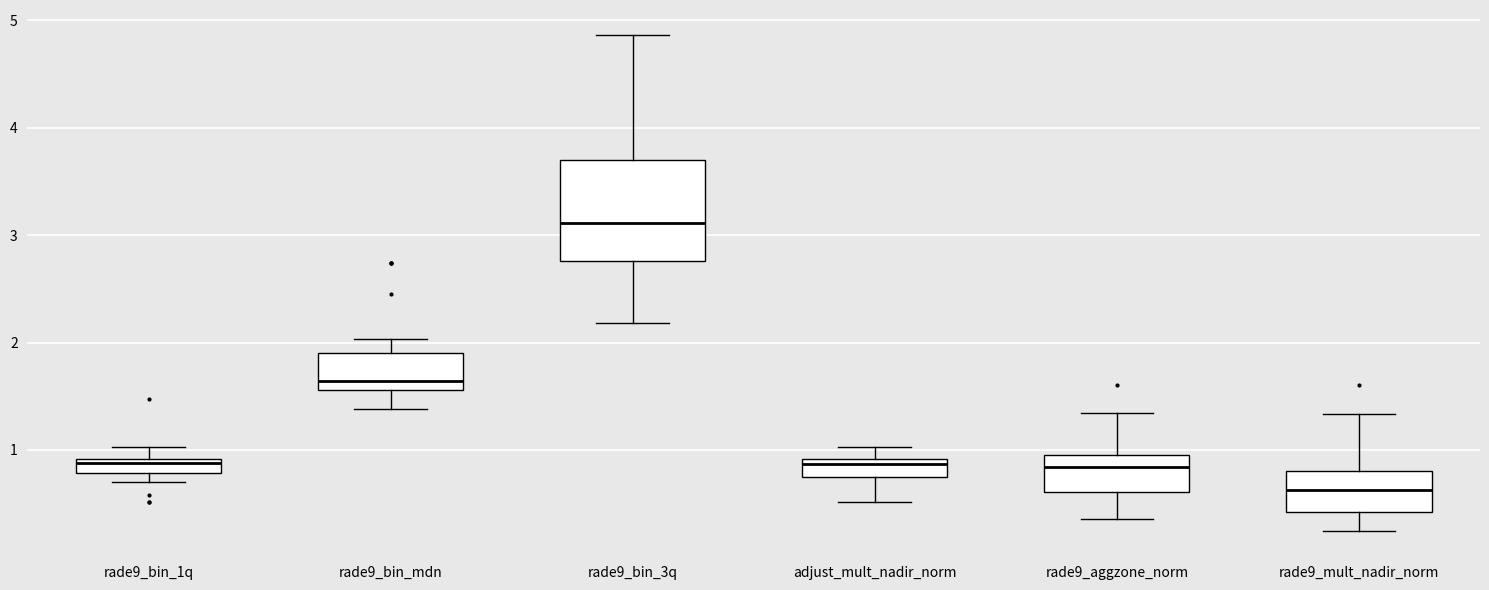

Comparing the boxes themselves (not the whiskers), which one is the tallest?

rade9_bin_3q